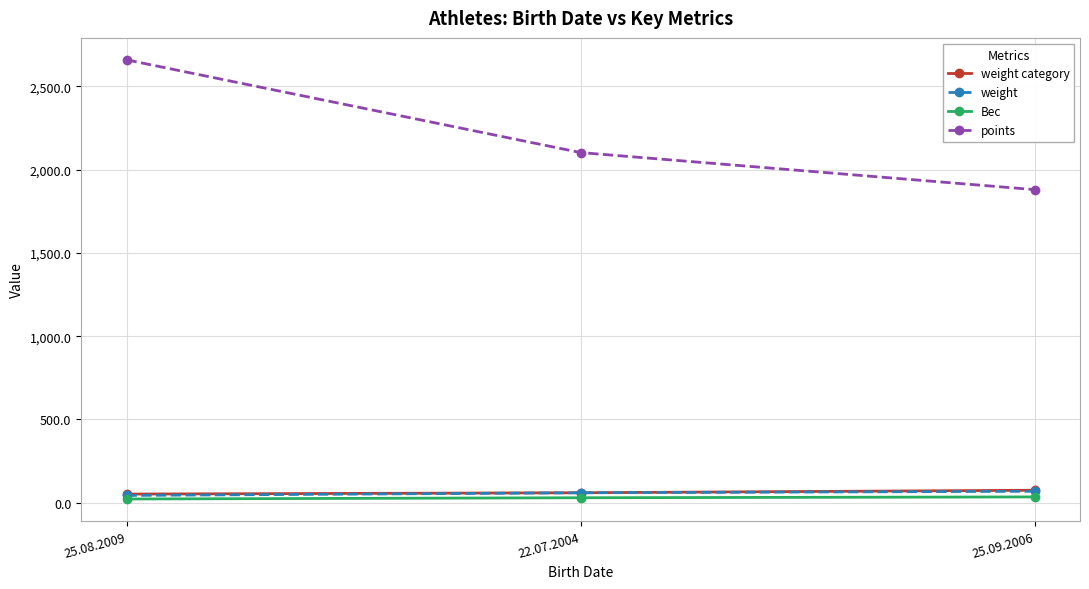

At which label does points first exceed 2102?

25.08.2009